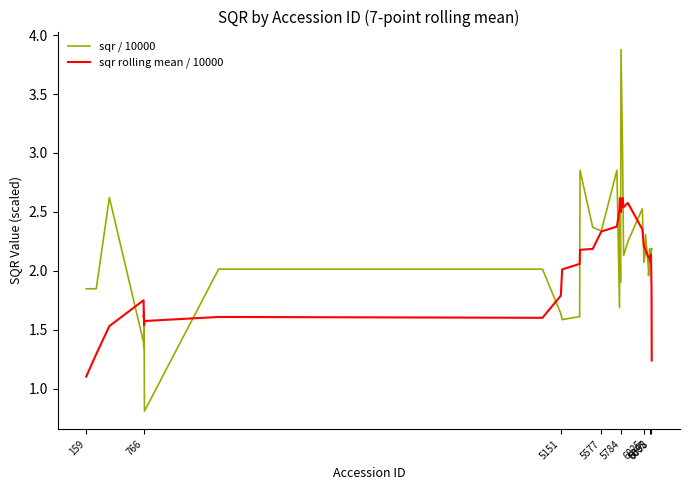

Which series has the largest range (max minus min)?

sqr / 10000